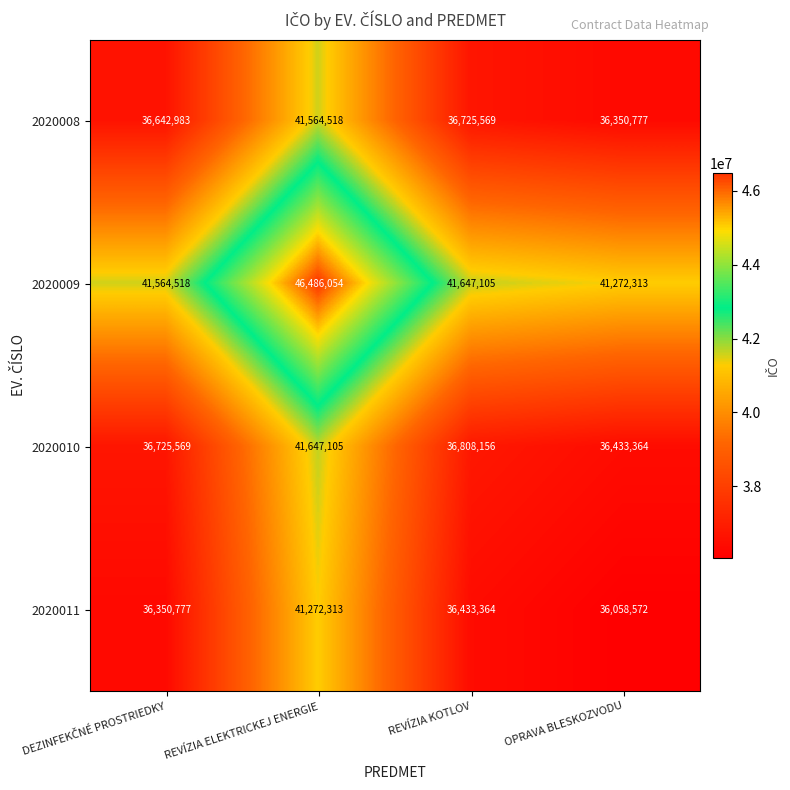

Which series has the largest total across all categories?

2020009